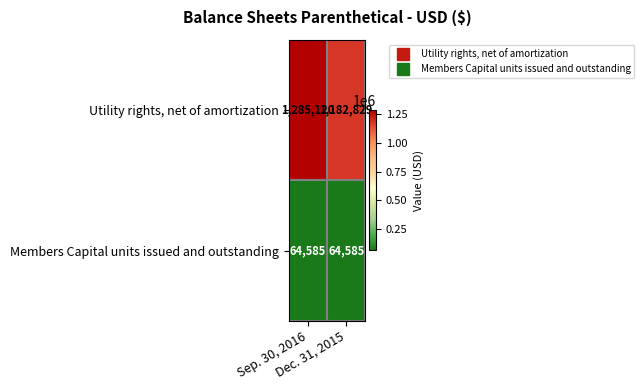

Rank the series by their average value, from highest to lowest.

Utility rights, net of amortization, Members Capital units issued and outstanding